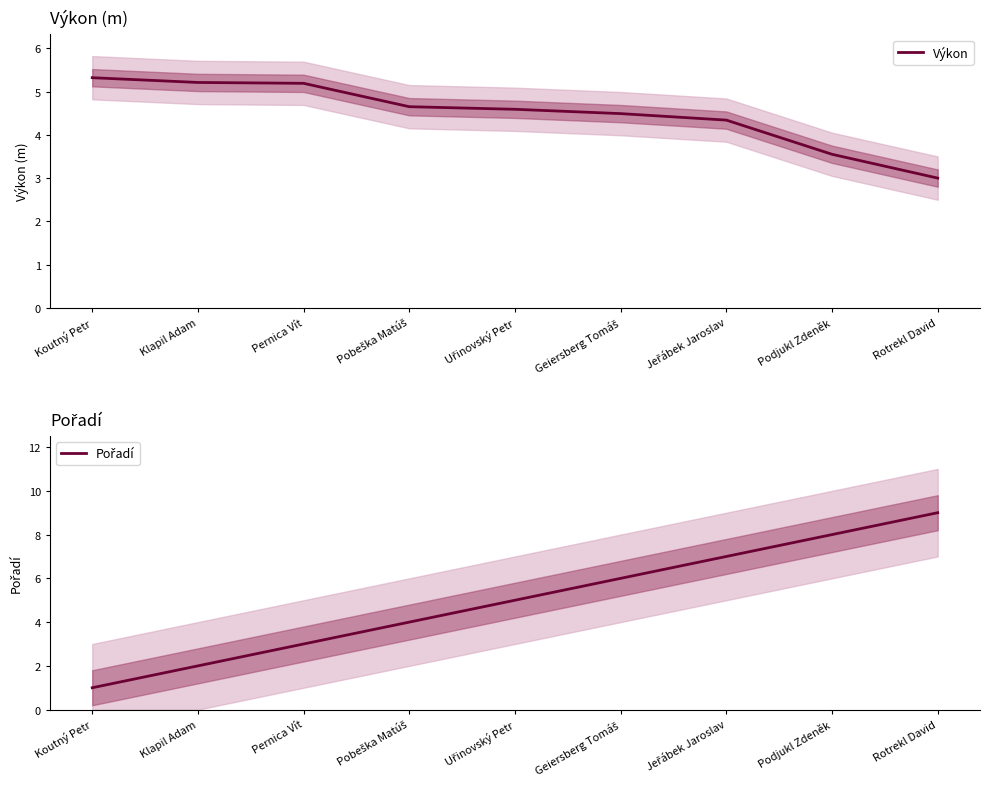

At Klapil Adam, list the series in order from smallest to largest.

Pořadí, Výkon